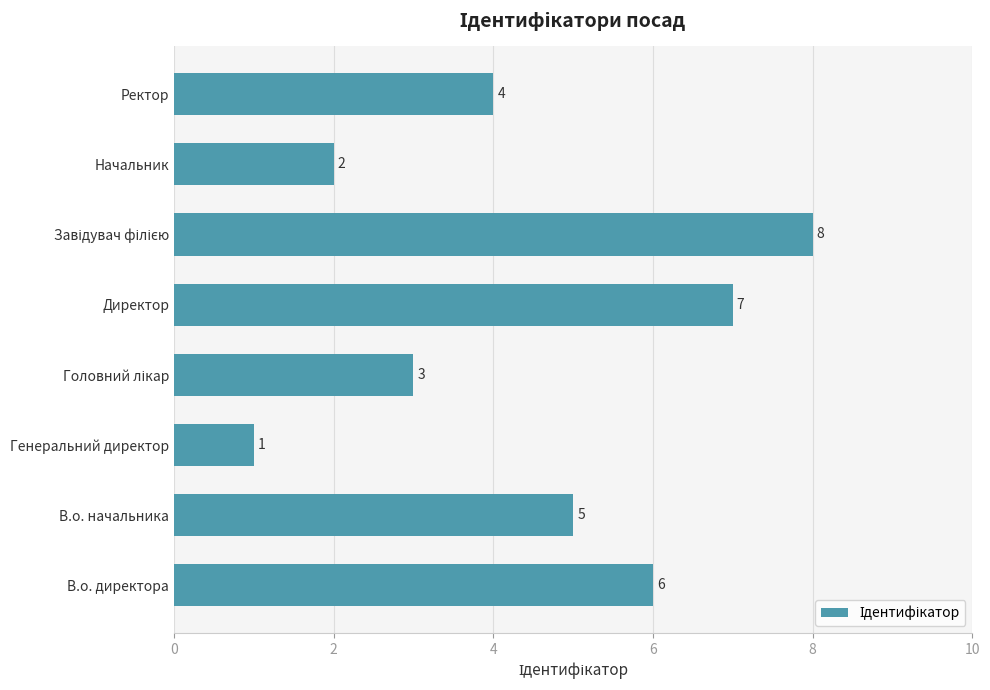

True or false: the data shows 4 at Директор.

False